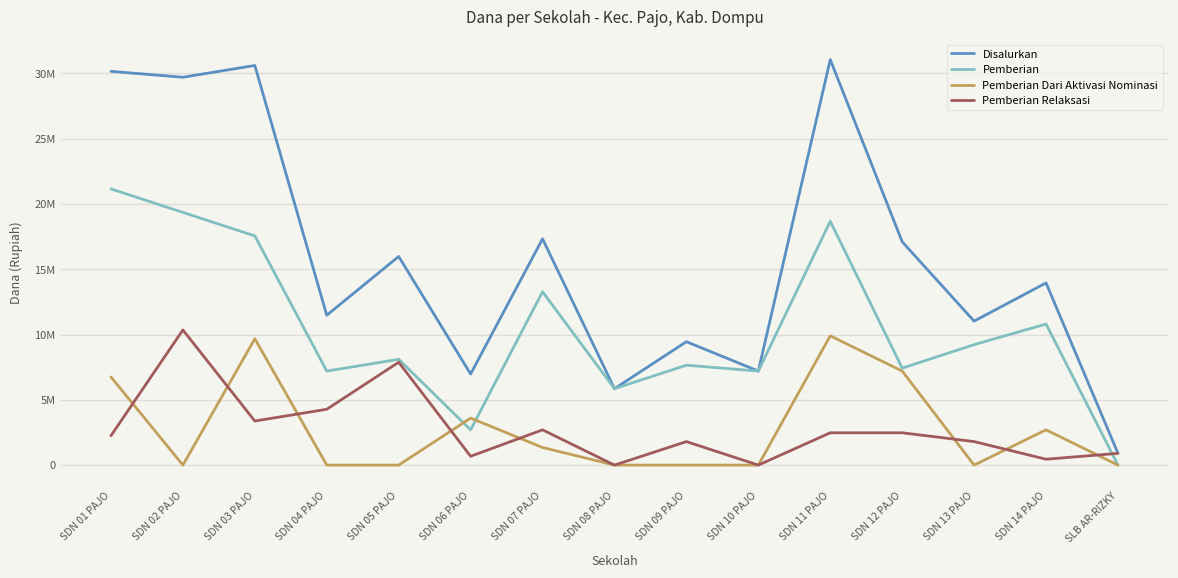

What is the sum of all Pemberian Dari Aktivasi Nominasi values?

41175000